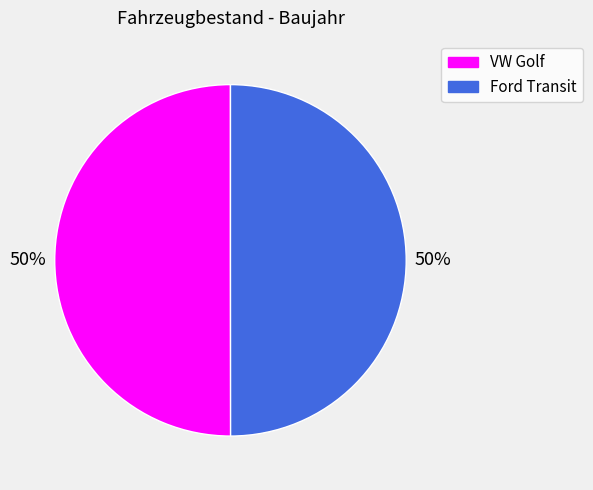

To the nearest percent, what is the combined percentage of VW Golf and Ford Transit?

100%